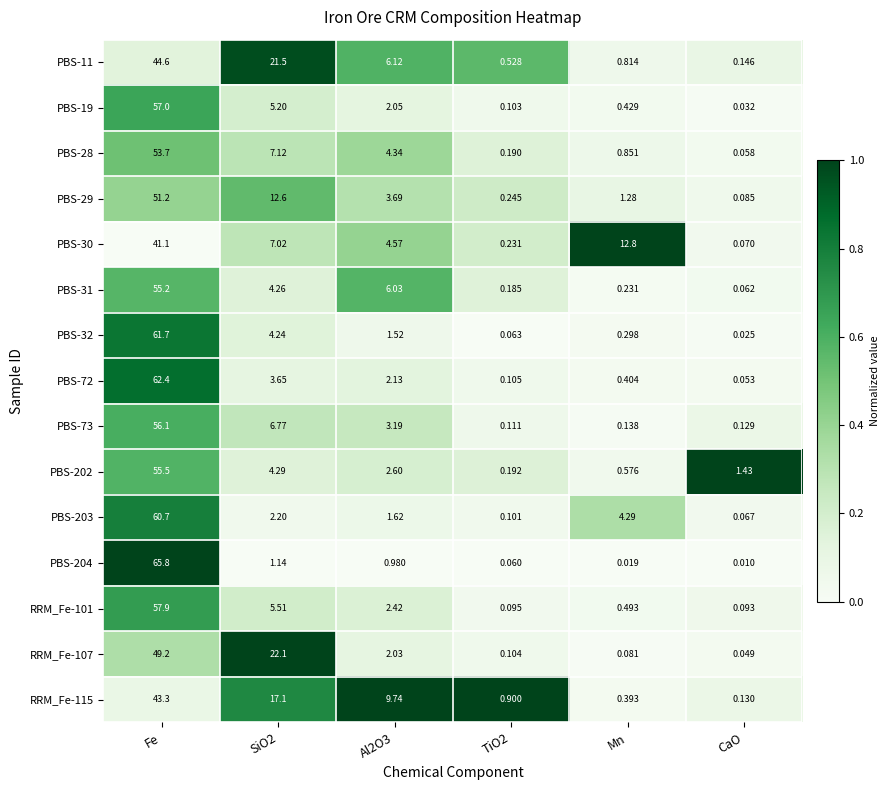

Which label corresponds to the largest value in the chart?

Fe